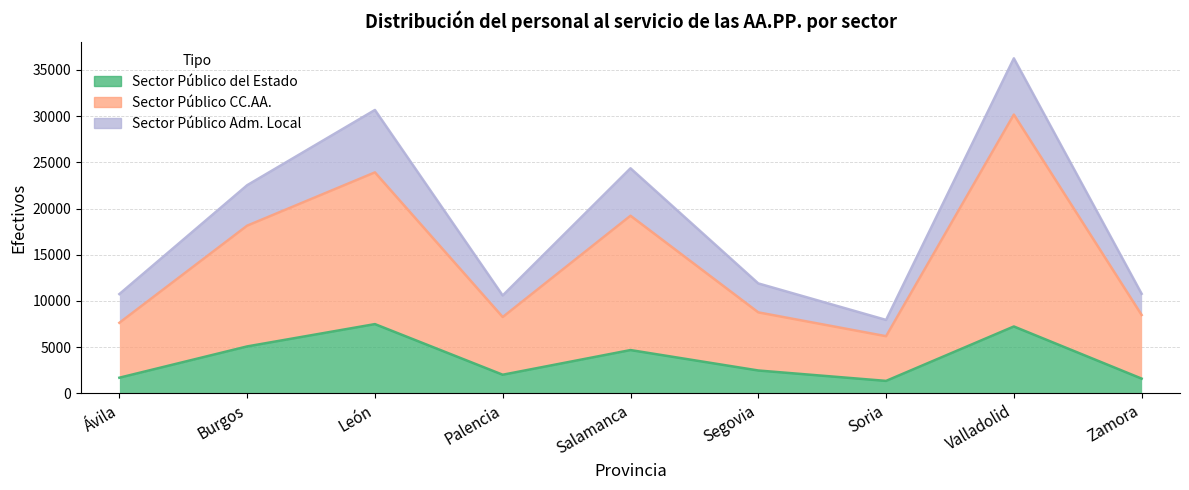

Count the number of categories in the chart.

9